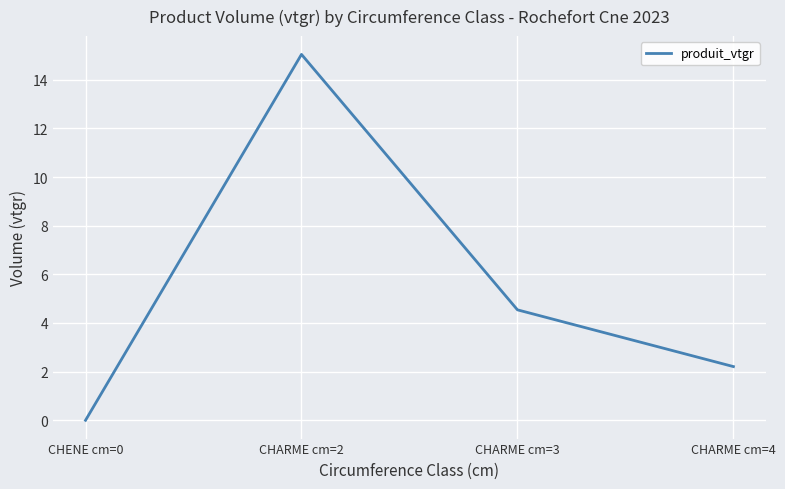

Rank the categories by value from lowest to highest.

CHENE cm=0, CHARME cm=4, CHARME cm=3, CHARME cm=2